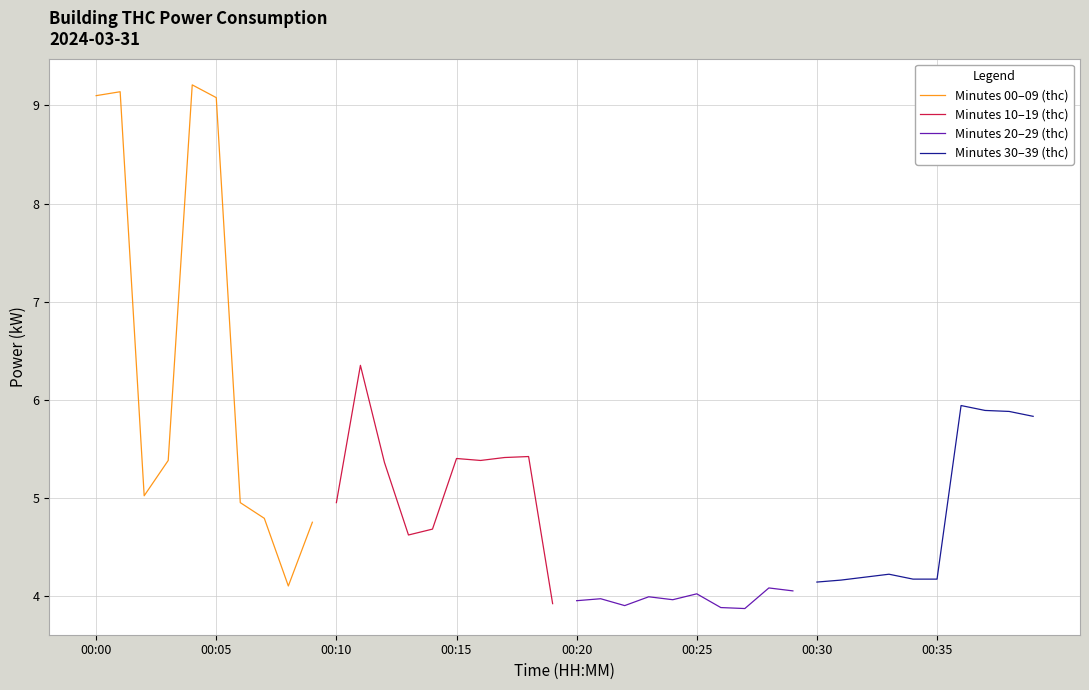

Reading left to right, what are all the values shown in this chart?

Minutes 00–09 (thc): 9.1	9.1	5.0	5.4	9.2	9.1	5.0	4.8	4.1	4.8
Minutes 10–19 (thc): 5.0	6.3	5.4	4.6	4.7	5.4	5.4	5.4	5.4	3.9
Minutes 20–29 (thc): 4.0	4.0	3.9	4.0	4.0	4.0	3.9	3.9	4.1	4.0
Minutes 30–39 (thc): 4.1	4.2	4.2	4.2	4.2	4.2	5.9	5.9	5.9	5.8